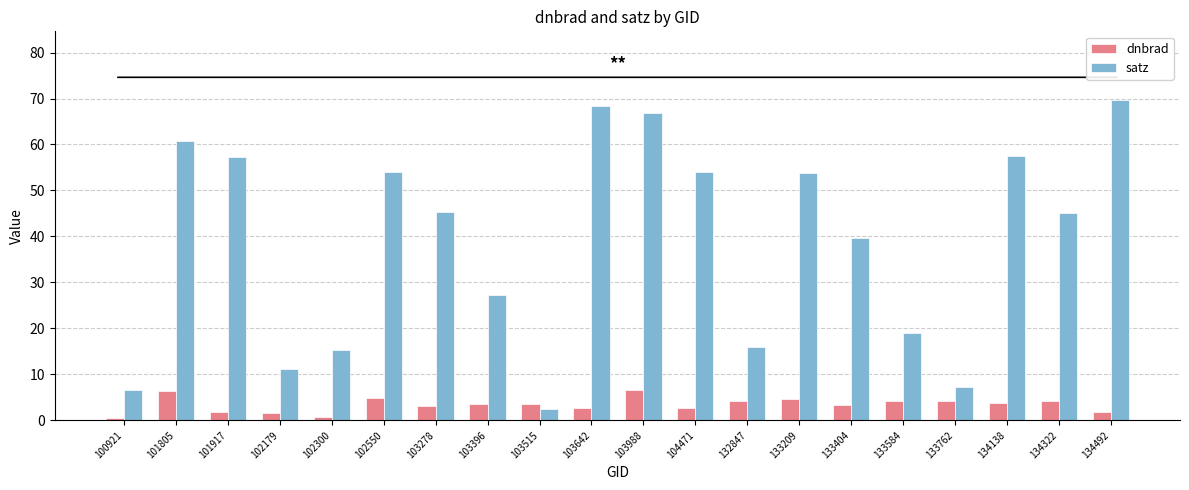

How many series are shown in this chart?

2